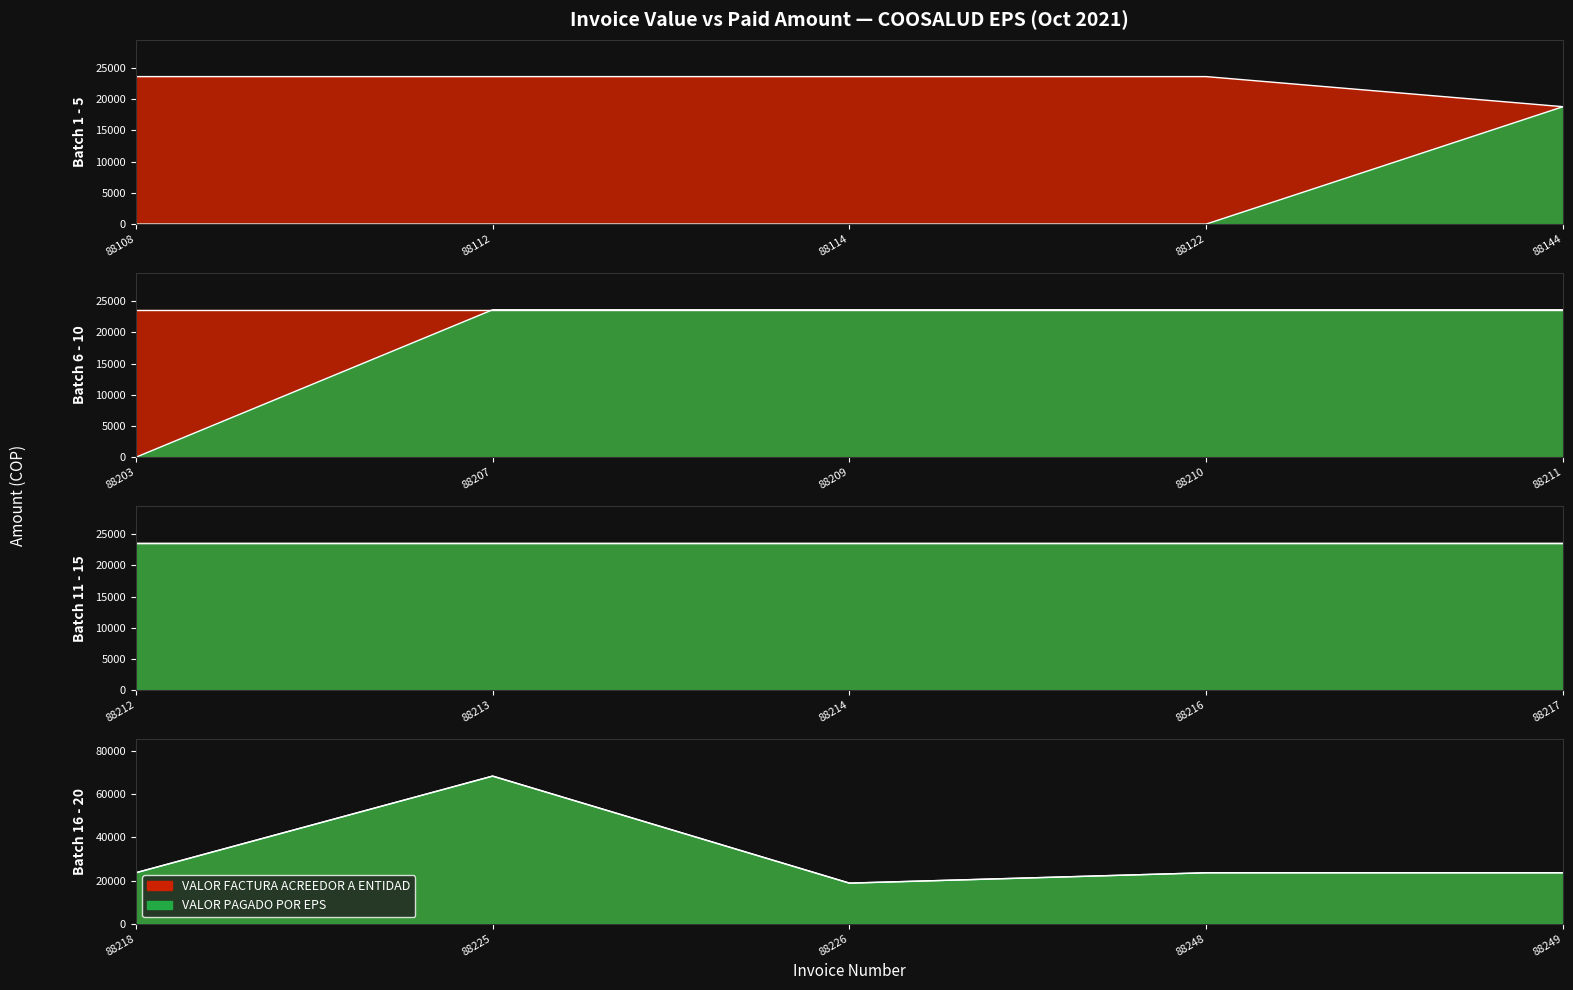

The VALOR FACTURA ACREEDOR A ENTIDAD series shows 23600 at 88249. True or false?

True